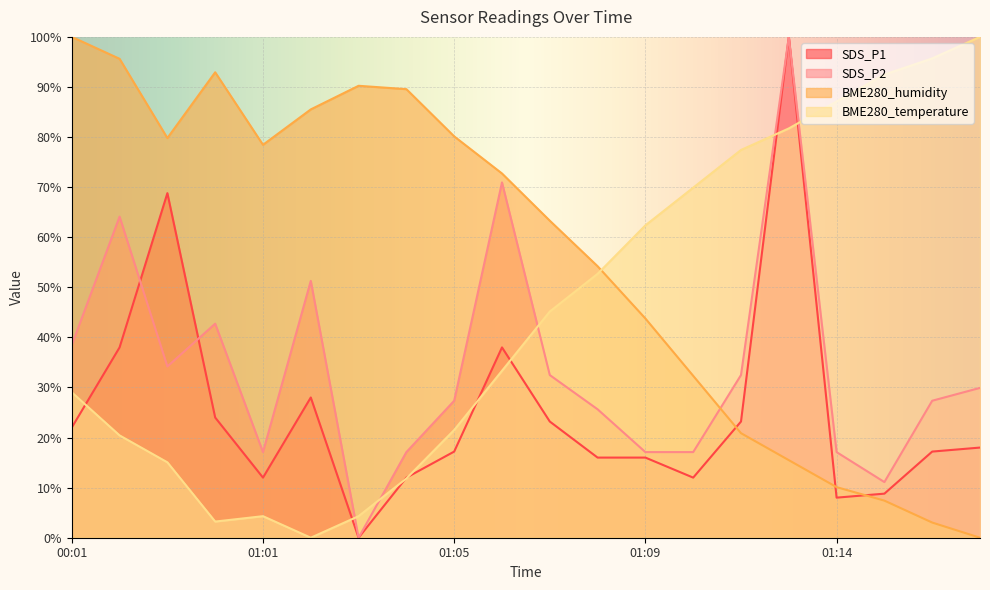

At which category does the chart reach its minimum across all series?

01:03